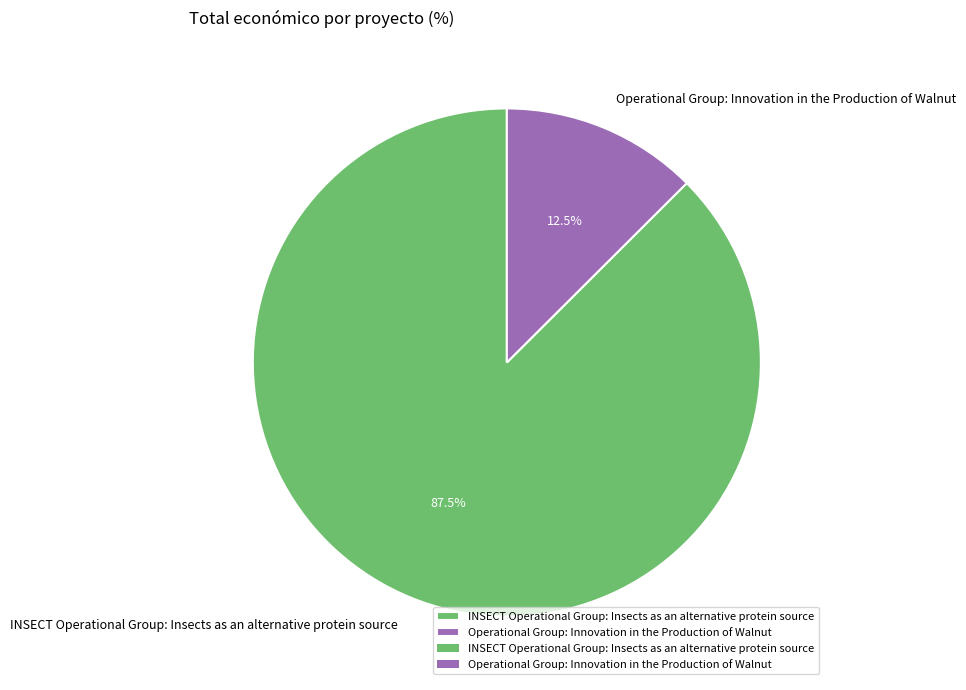

Does INSECT Operational Group: Insects as an alternative protein source represent more than half of the total?

Yes